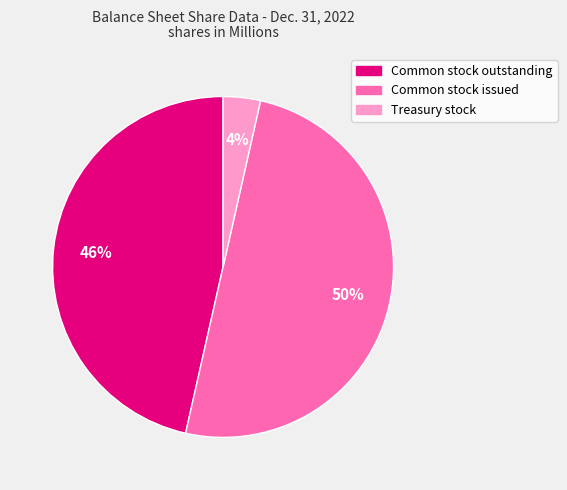

Does Common stock outstanding represent more than half of the total?

No